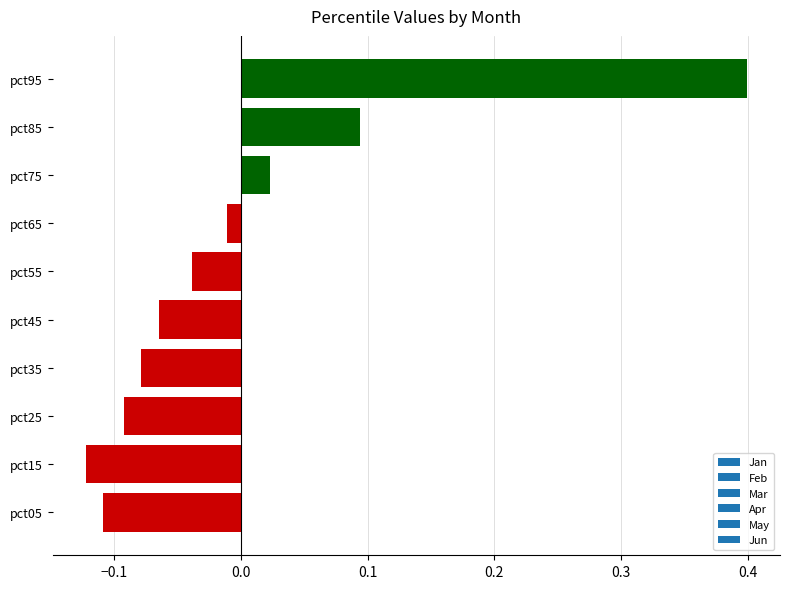

Where is the data nearest to the value 0?

pct65